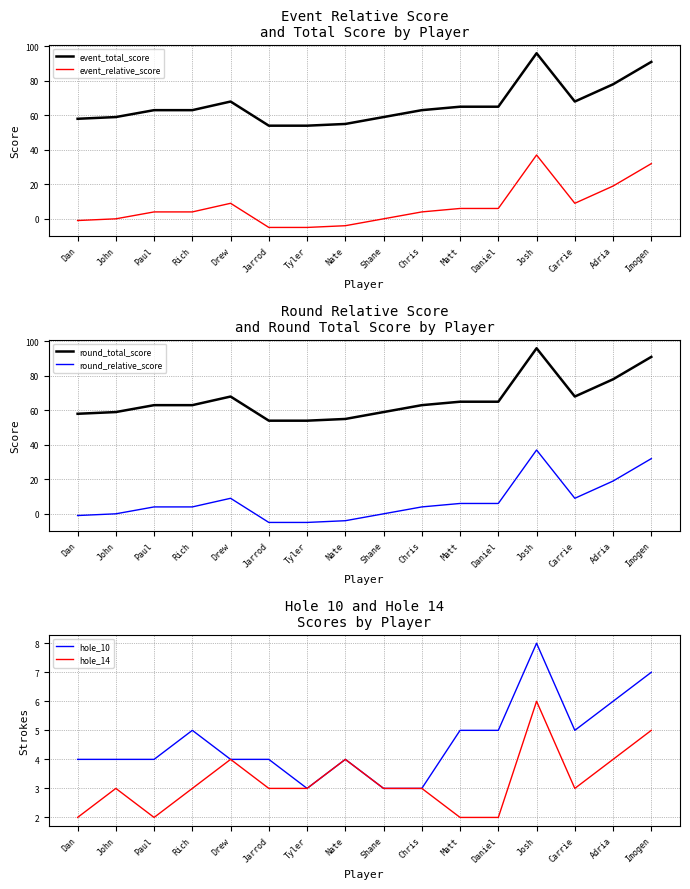

How many series are shown in this chart?

6